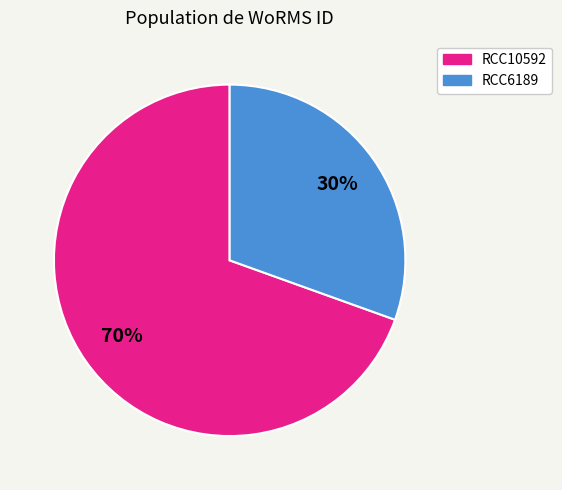

Combined, do RCC6189 and RCC10592 account for over 50%?

Yes